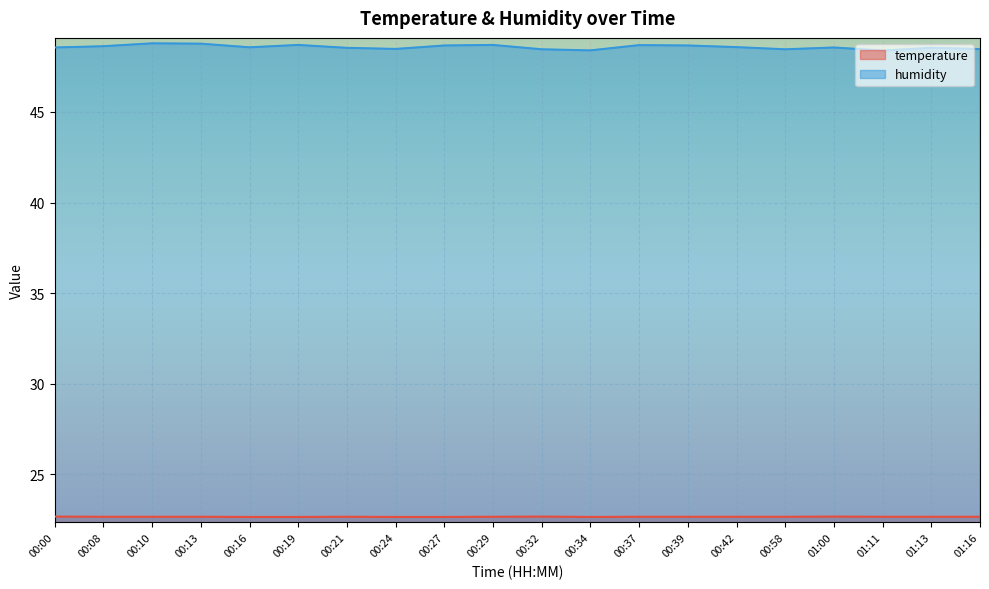

True or false: temperature and humidity cross at least once.

False